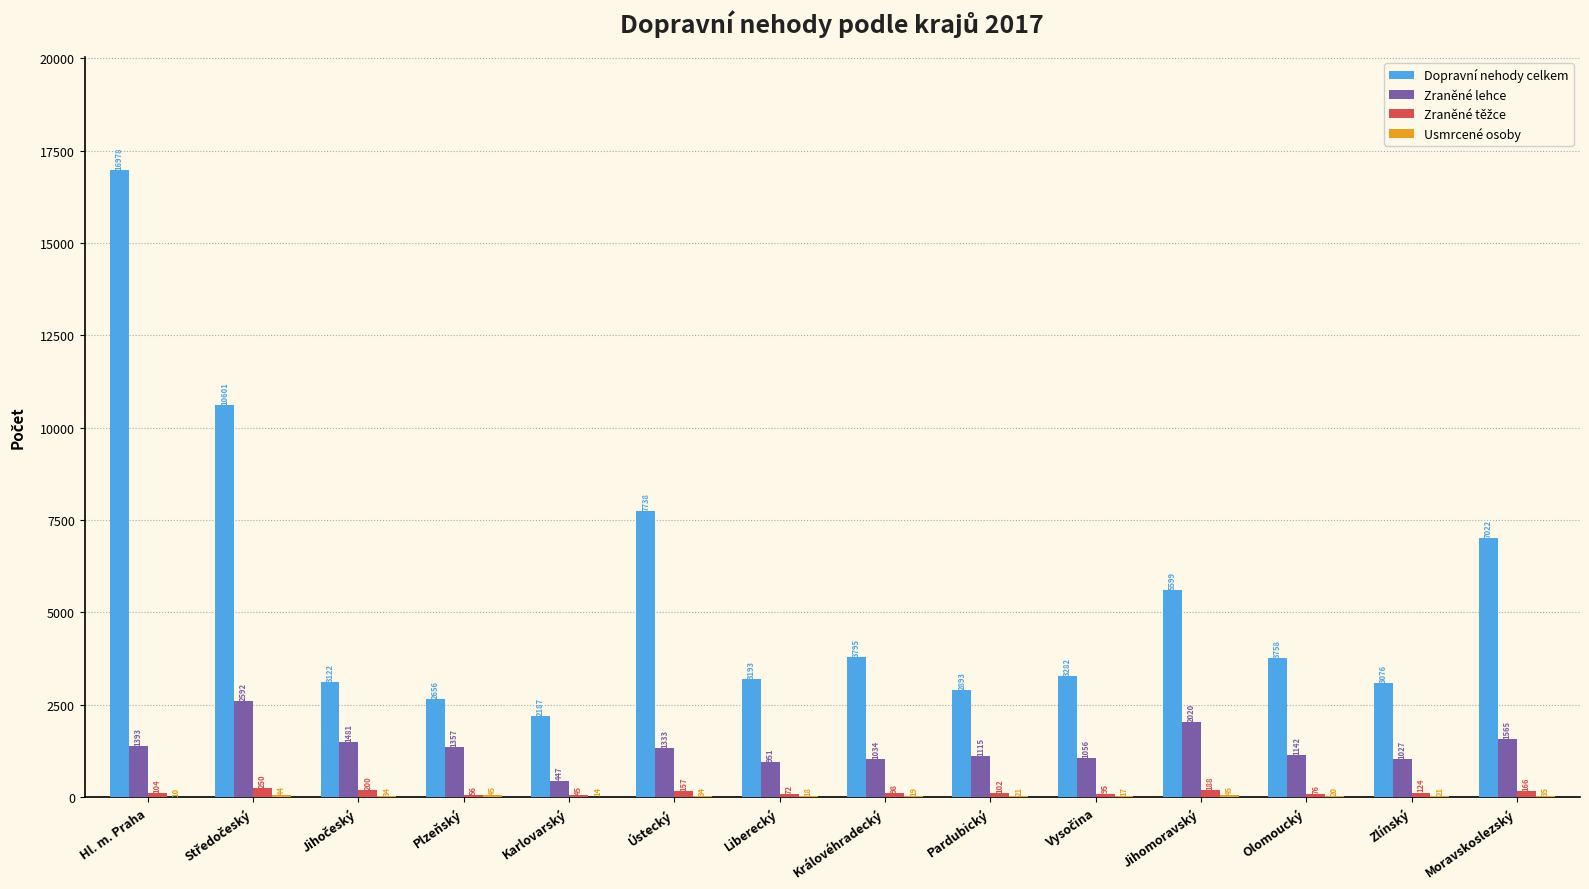

Is it true that Dopravní nehody celkem equals 5599 at Jihomoravský?

True